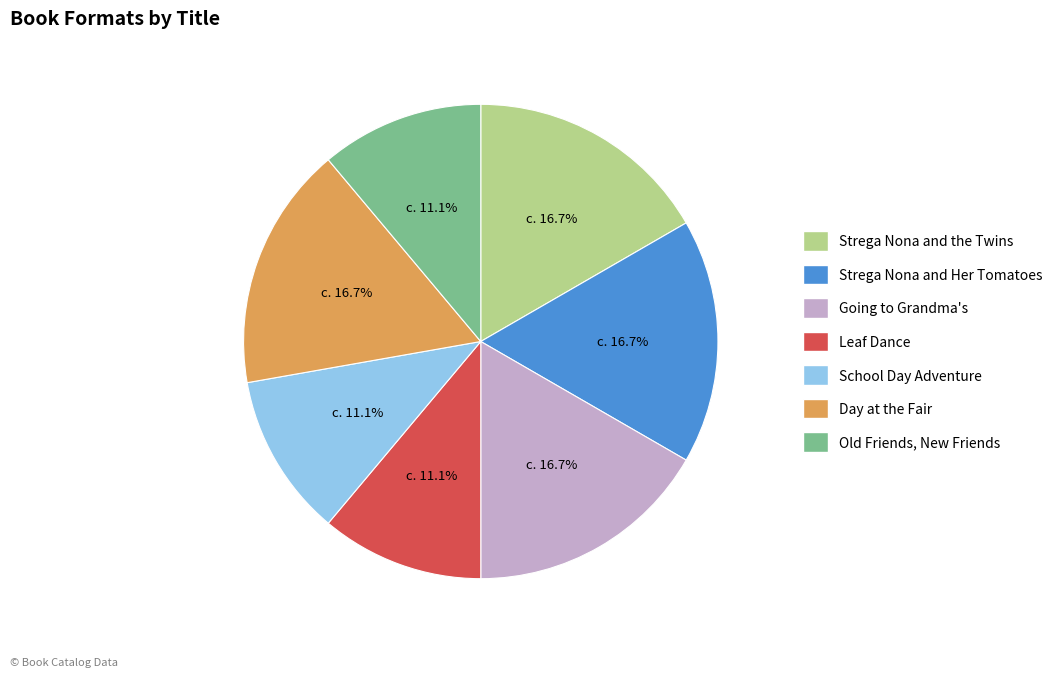

Does Going to Grandma's account for over 50% of the chart?

No